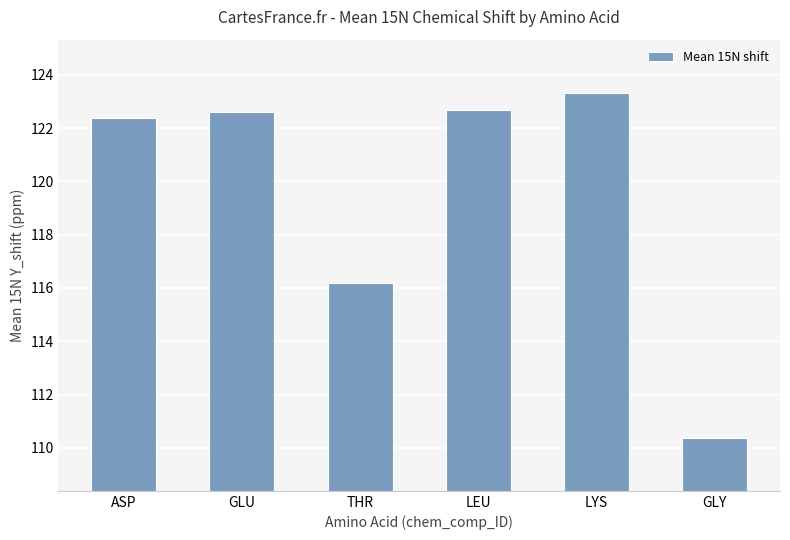

True or false: the data shows 122.6 at GLU.

True